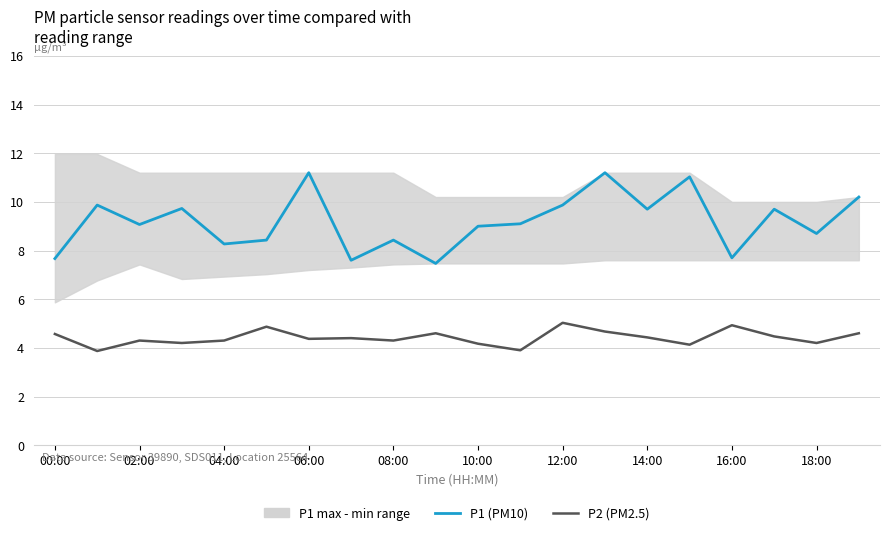

True or false: P2 (PM2.5) has a value of 4.9 at 16:00.

True